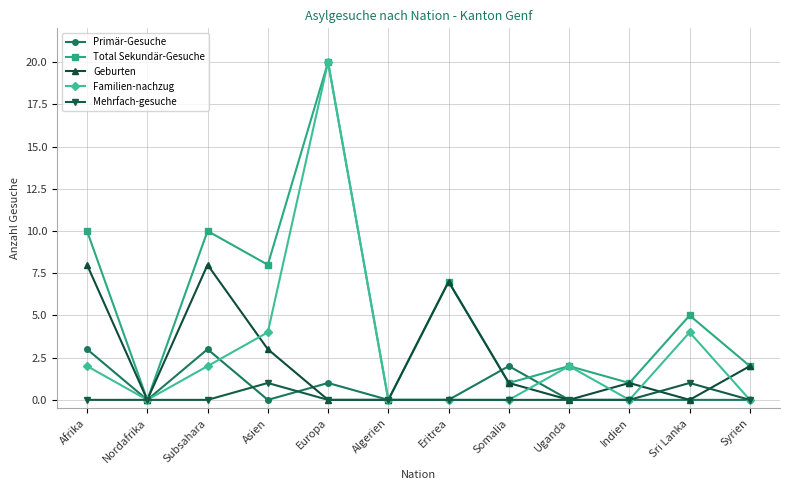

What is the sum of all Primär-Gesuche values?

9